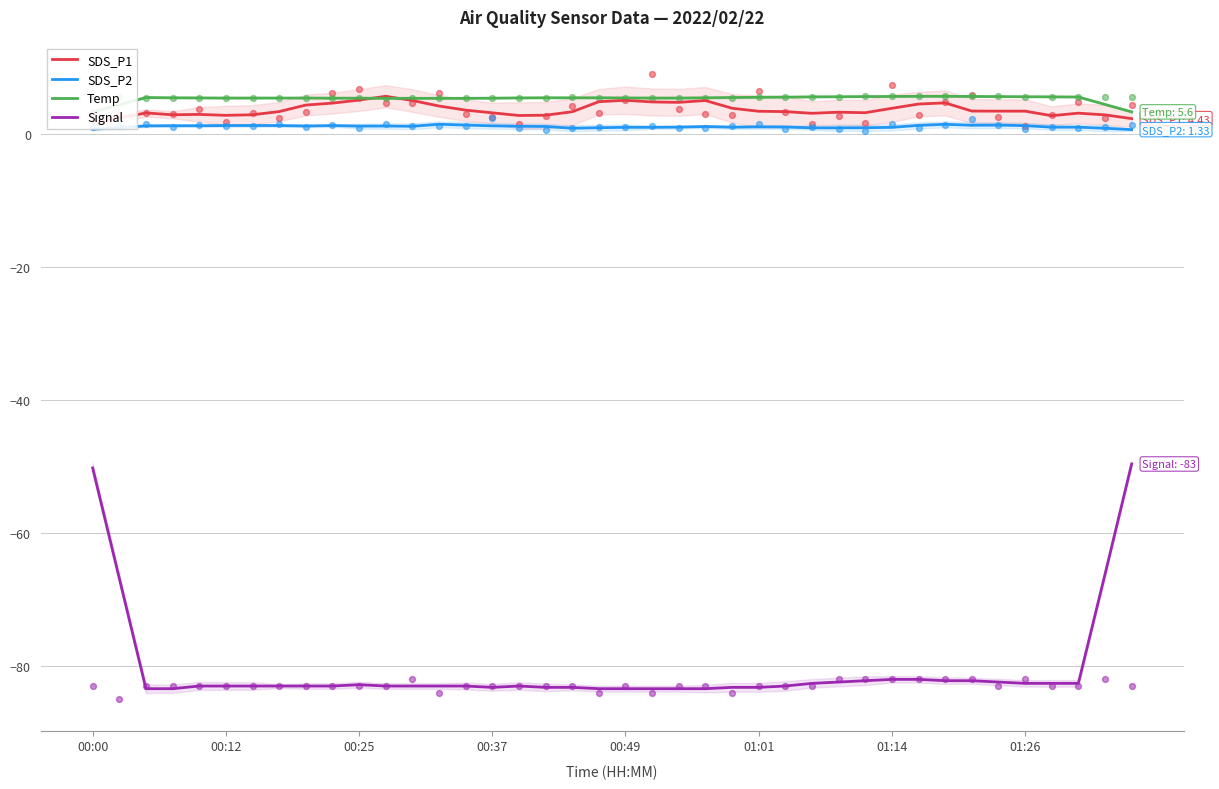

Which series has the widest spread of Y values?

Signal